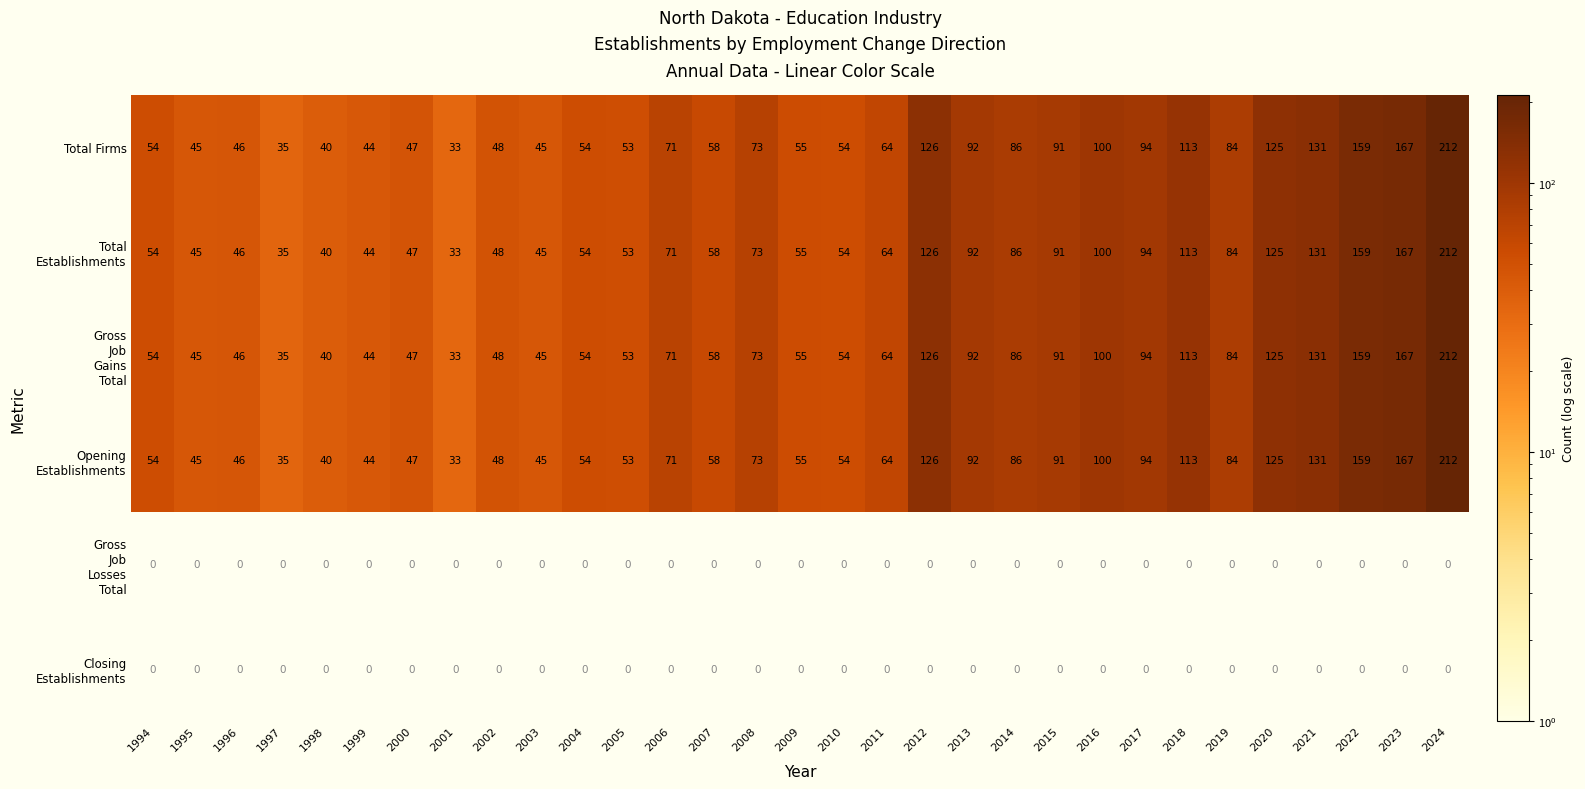

At how many categories does at least one series exceed 168?

1